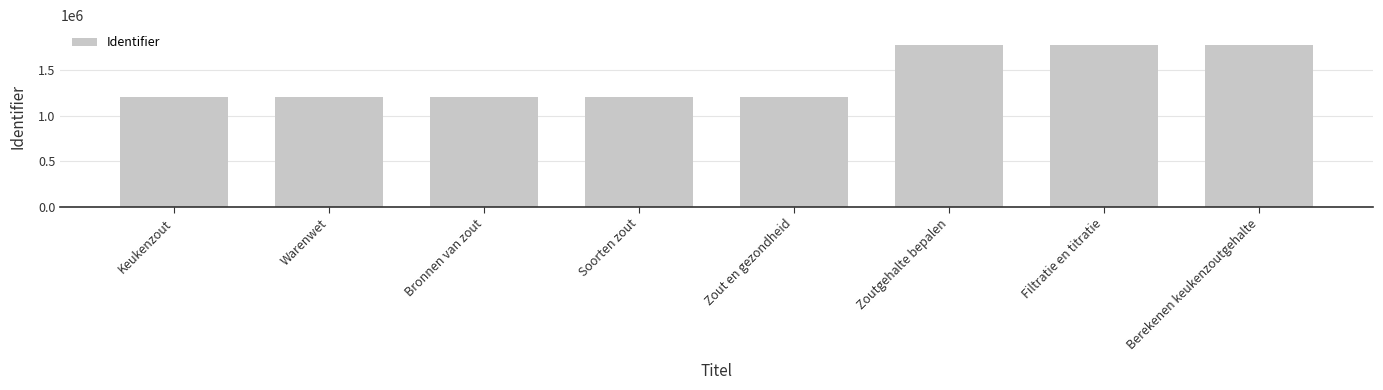

What is the smallest value displayed?

1207184